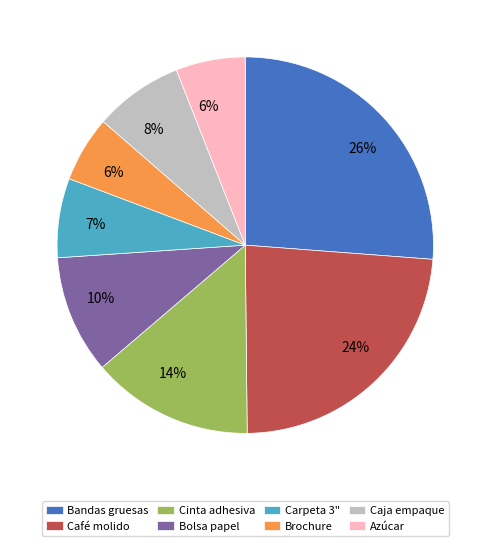

To the nearest percent, what is the difference between the Carpeta 3" and Bolsa papel slice percentages?

3%